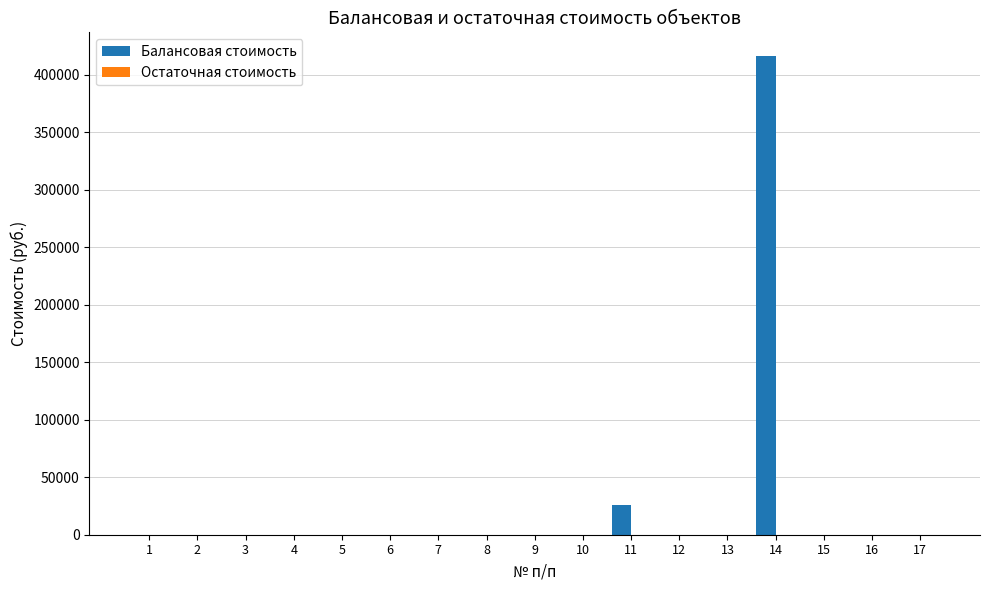

What is the change in value from 11 to 14?

+390350